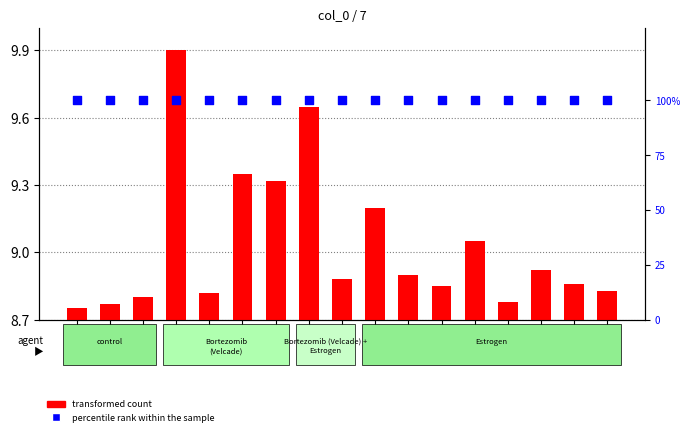

At which category is the sum across all series the highest?

4